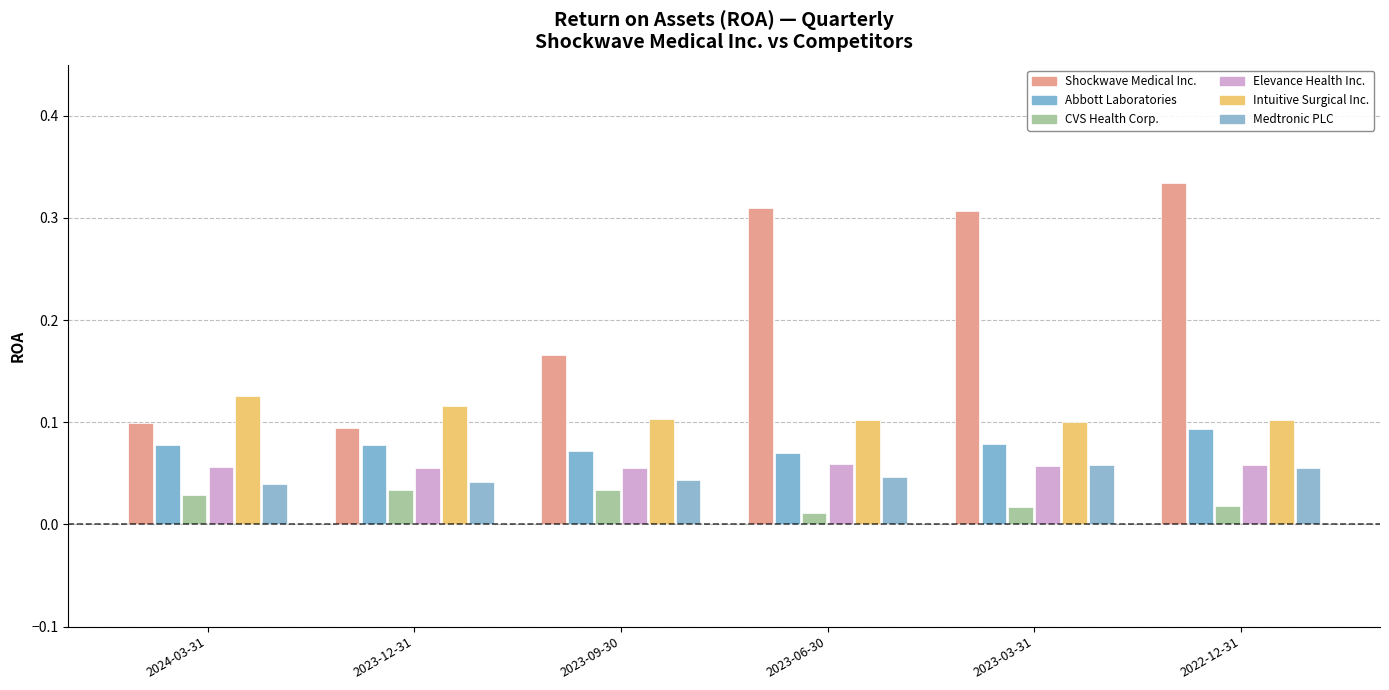

Which series has the largest range (max minus min)?

Shockwave Medical Inc.